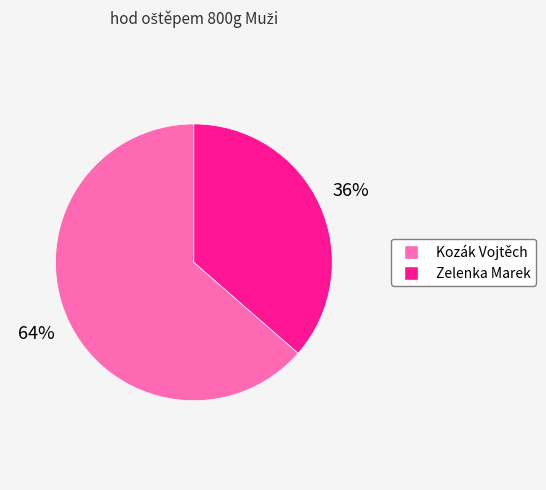

Do Kozák Vojtěch and Zelenka Marek together represent more than half of the pie?

Yes